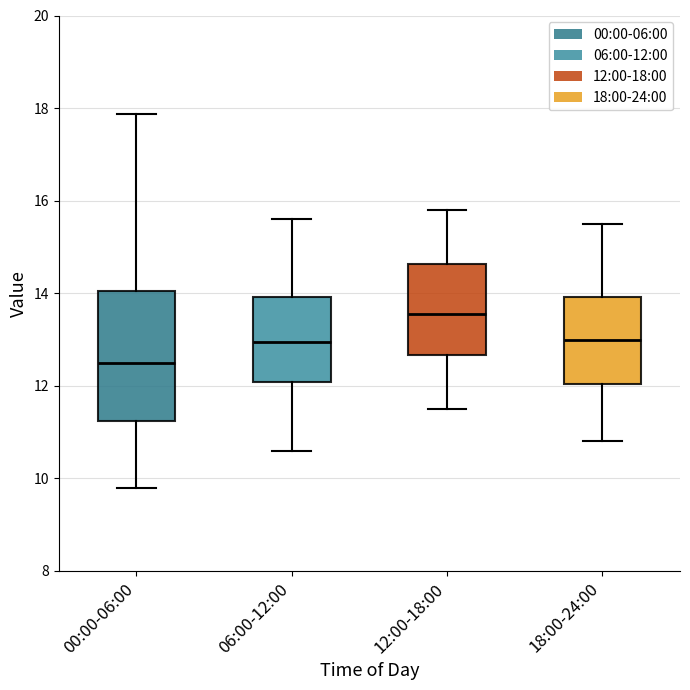

Reading left to right, transcribe this box plot: for each box, give where its median line is, the range the box spans, and where its two whiskers end, as read against the y-axis. The values are not printed on the chart, so give them approximately, as read against the axis.

00:00-06:00: median 12.4, box 11.2 to 14.0, whiskers 9.8 to 17.8
06:00-12:00: median 13.0, box 12.0 to 14.0, whiskers 10.6 to 15.6
12:00-18:00: median 13.6, box 12.6 to 14.6, whiskers 11.6 to 15.8
18:00-24:00: median 13.0, box 12.0 to 14.0, whiskers 10.8 to 15.6